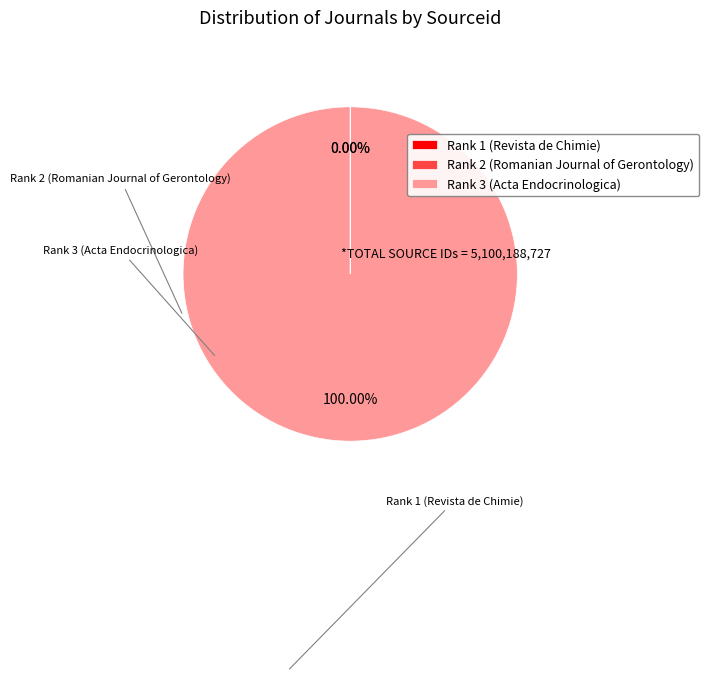

Does Rank 3 (Acta Endocrinologica) represent more than half of the total?

Yes